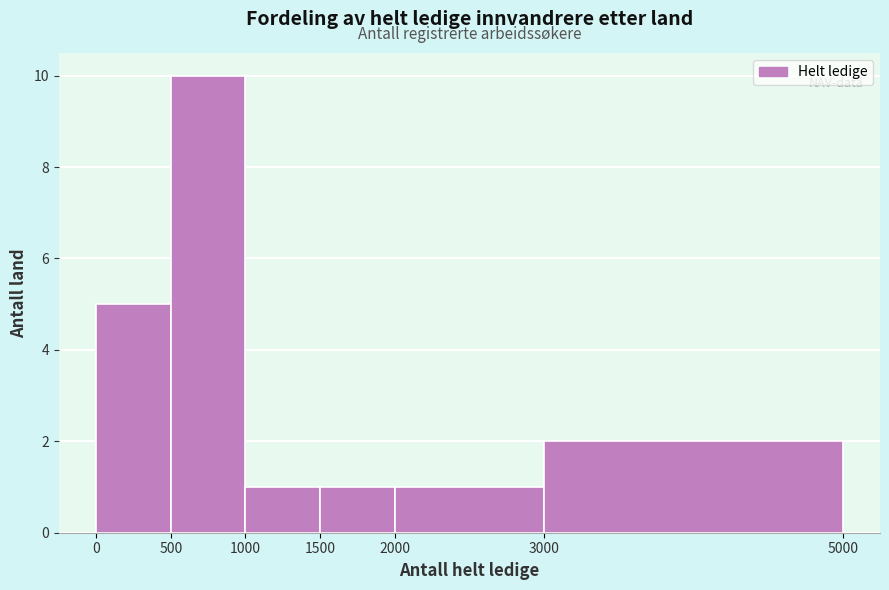

How tall is the bar that spans 0 to 500 on the x-axis? The values are not printed on the chart, so give them approximately, as read against the axis.

5